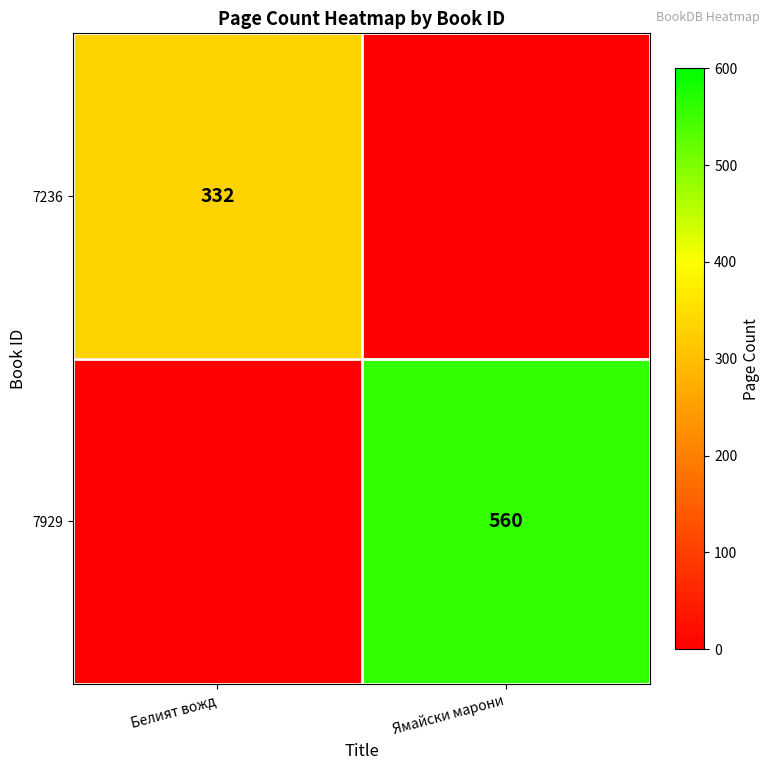

The 7929 series shows 250 at Ямайски марони. True or false?

False